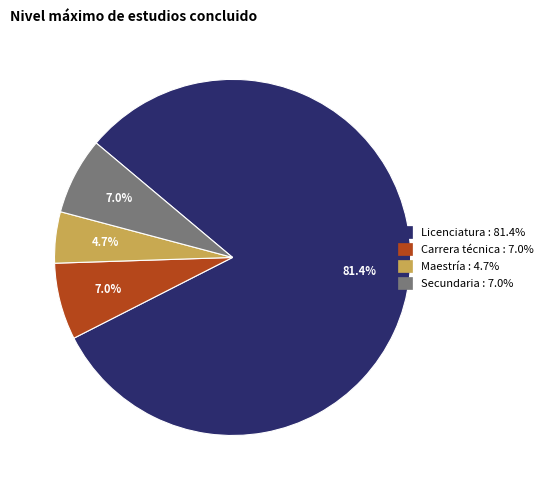

Is there any slice that represents more than half of the pie?

Yes